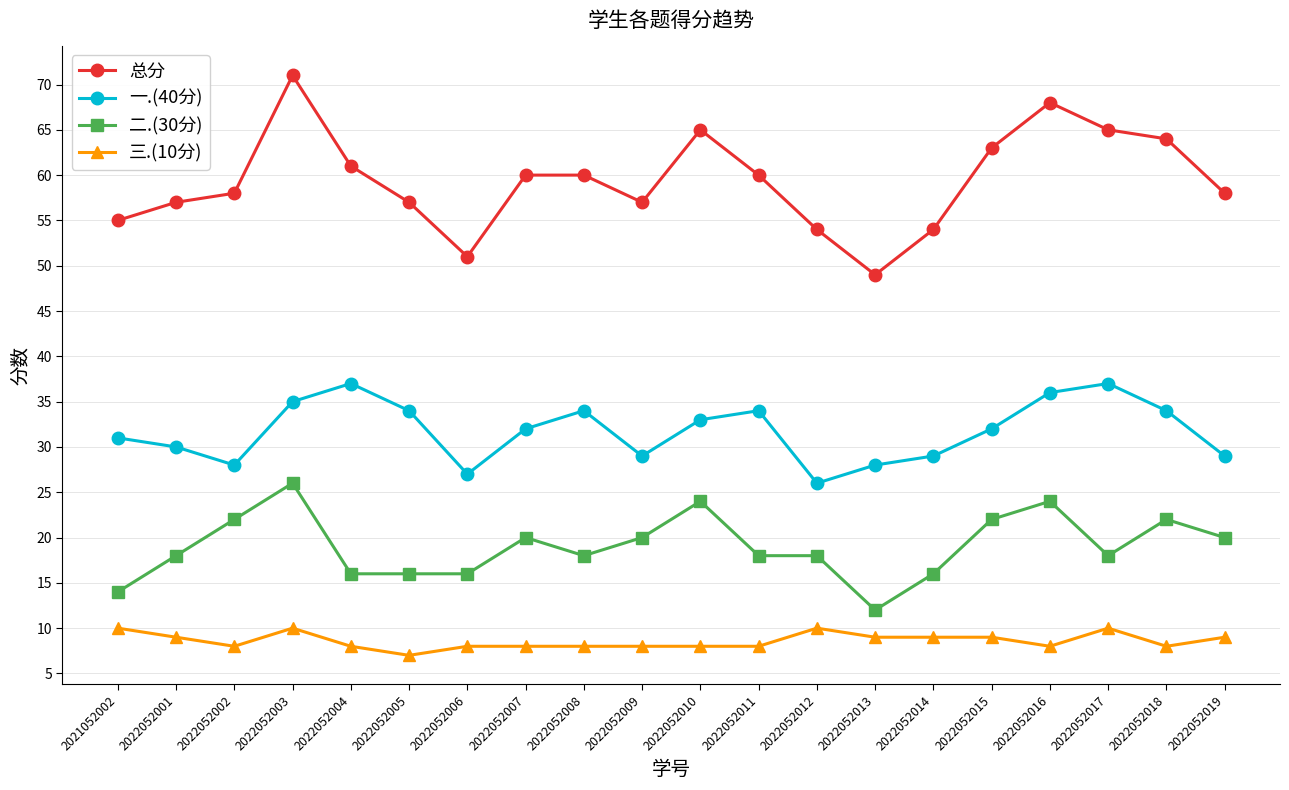

The value of 二.(30分) at 2022052001 is 18. True or false?

True